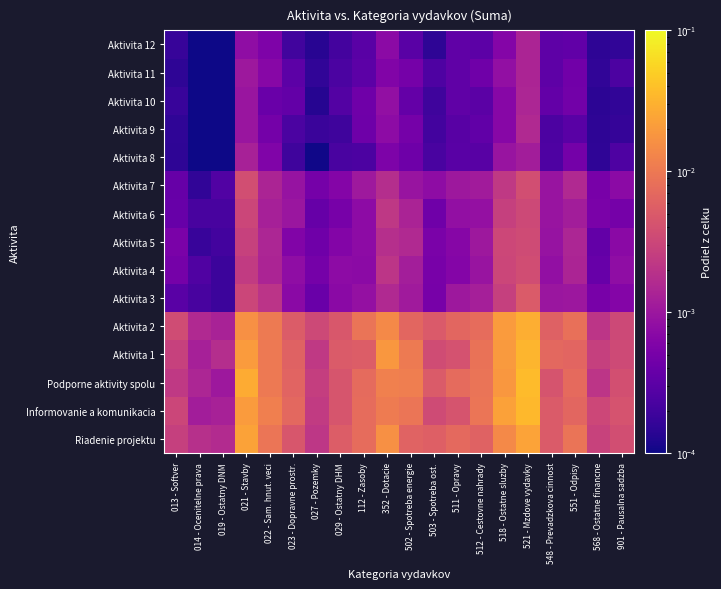

Rank the series at 013 - Softver from highest to lowest value.

Aktivita 2, Informovanie a komunikacia, Aktivita 1, Riadenie projektu, Podporne aktivity spolu, Aktivita 5, Aktivita 4, Aktivita 6, Aktivita 7, Aktivita 3, Aktivita 10, Aktivita 12, Aktivita 9, Aktivita 8, Aktivita 11